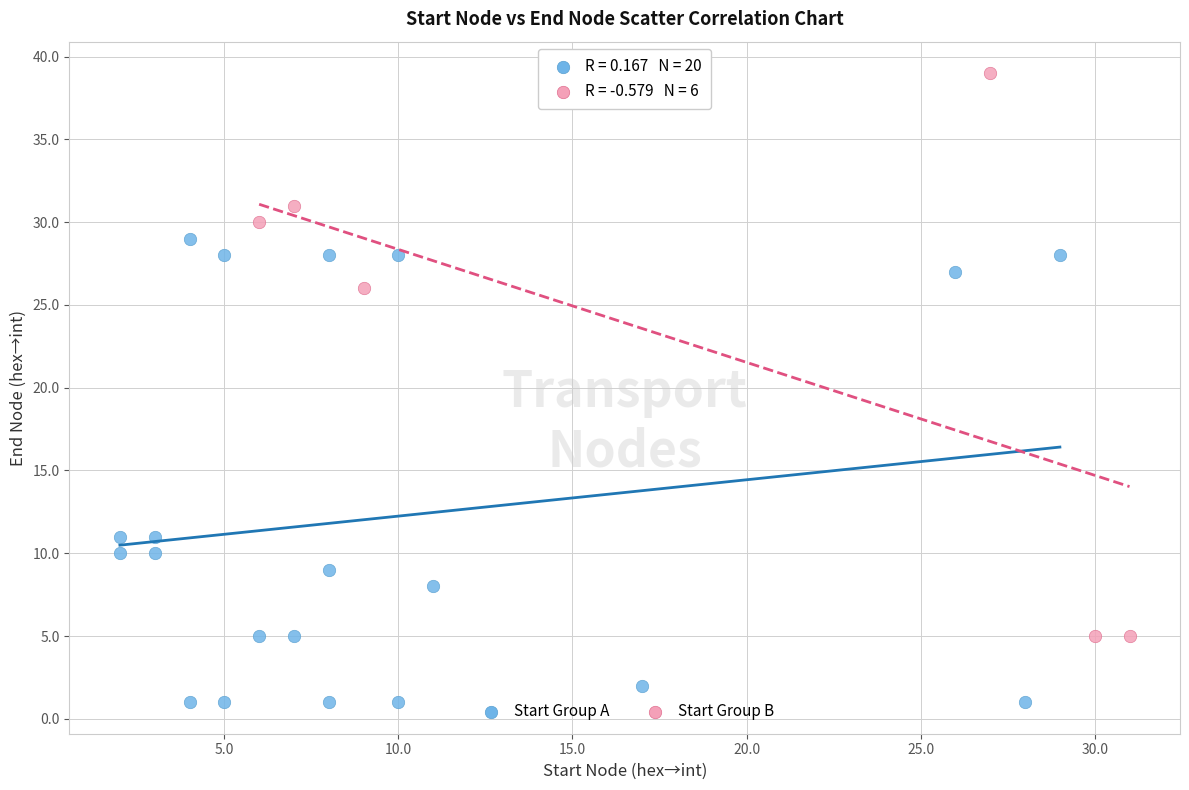

Which series reaches the minimum Y coordinate?

Start Group A